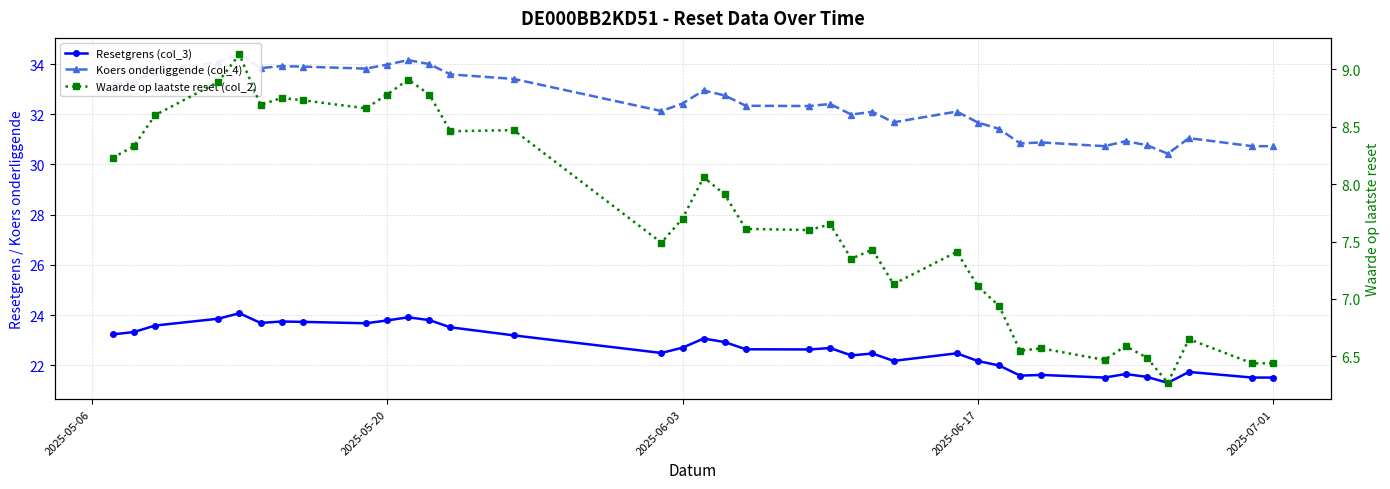

True or false: Koers onderliggende (col_4) and Waarde op laatste reset (col_2) cross at least once.

False